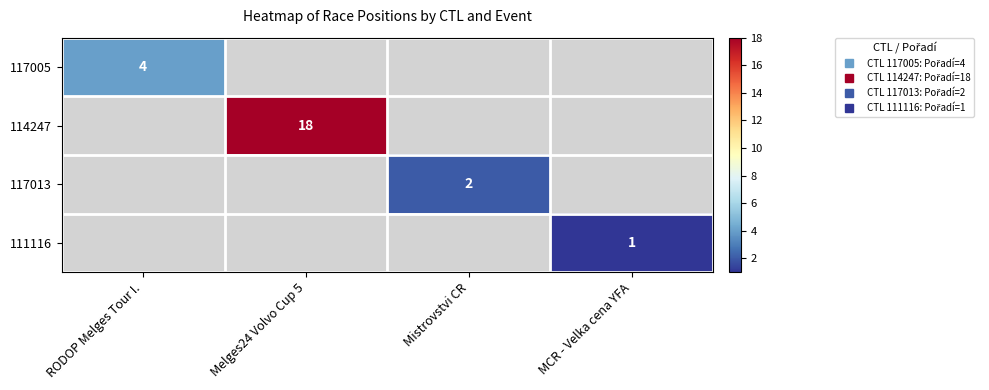

Which category has the lowest value across all series?

MCR - Velka cena YFA